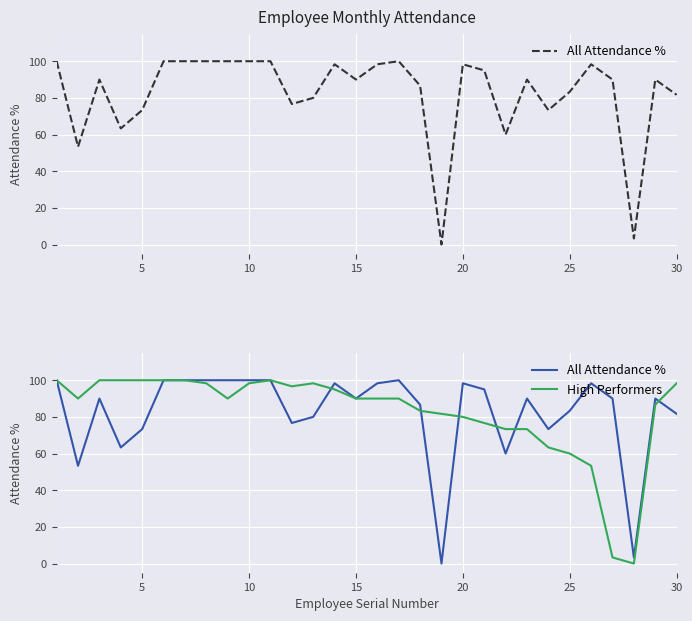

Rank the series by their average value, from lowest to highest.

High Performers, All Attendance %